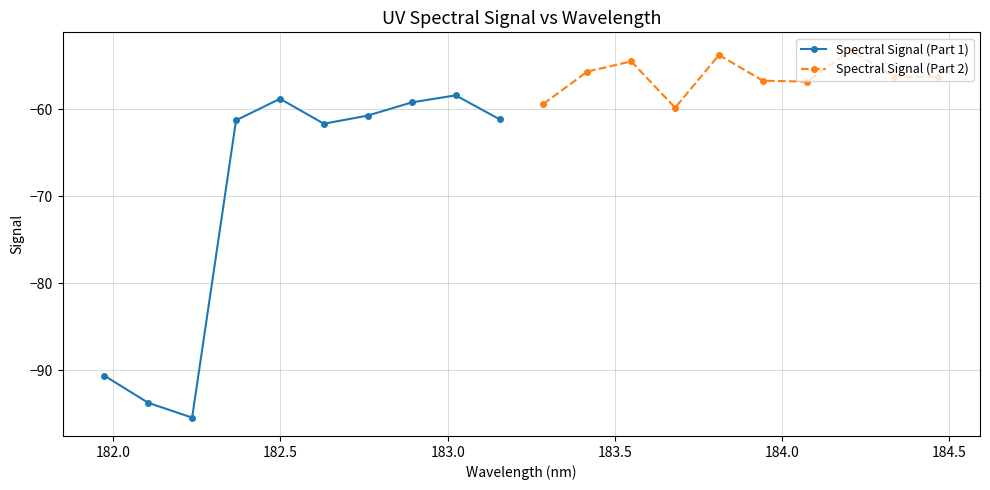

What is the lowest value of the Spectral Signal (Part 1) series?

-95.4